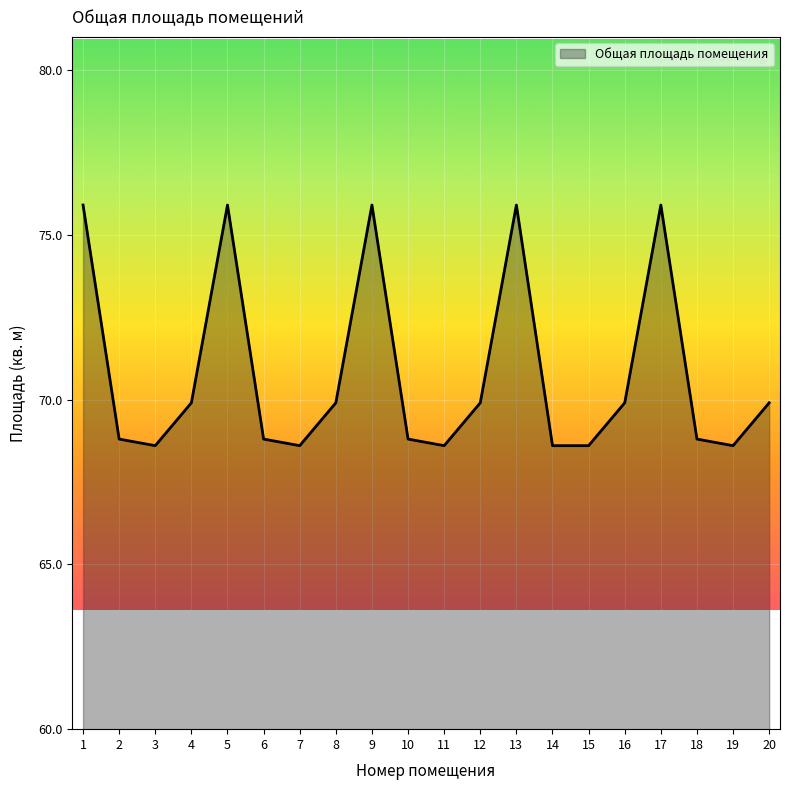

What is the difference between the maximum and minimum values?

7.3